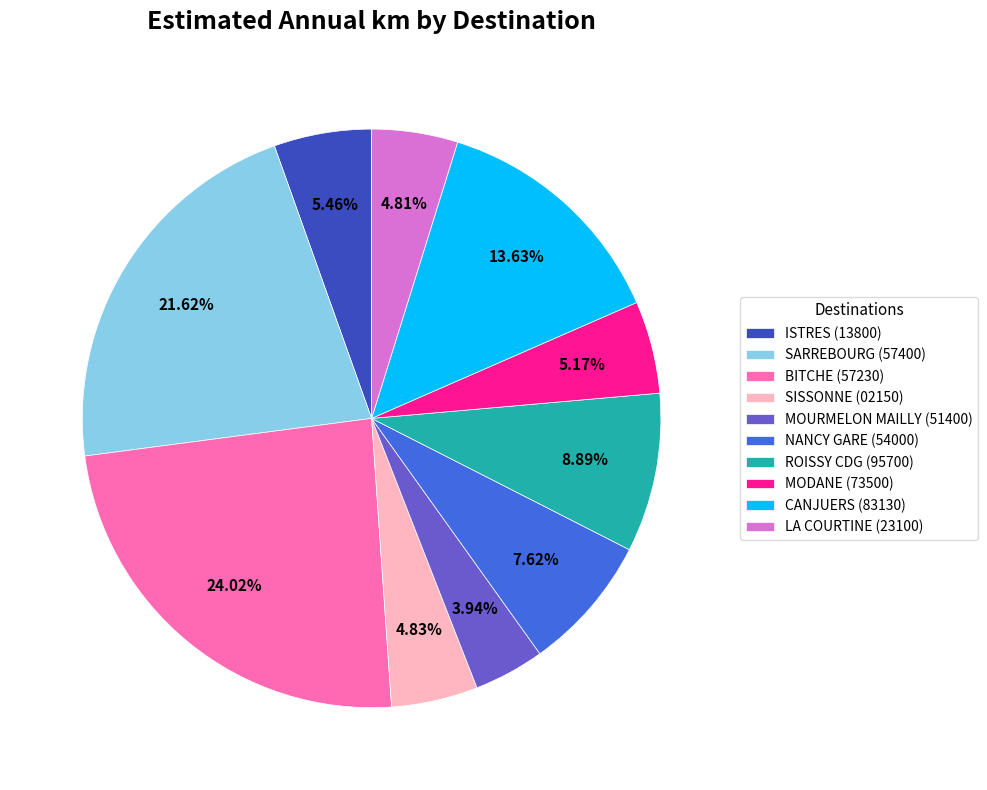

Is there a majority slice in this chart?

No